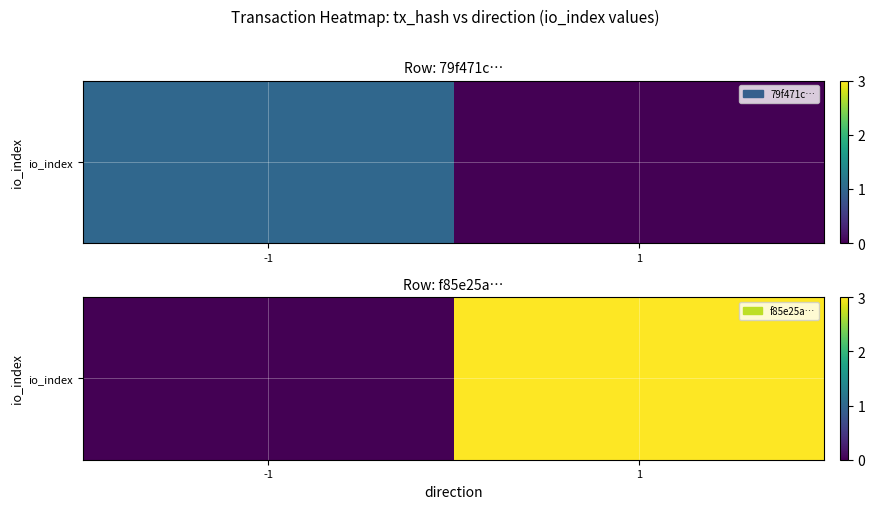

How many series are shown in this chart?

1